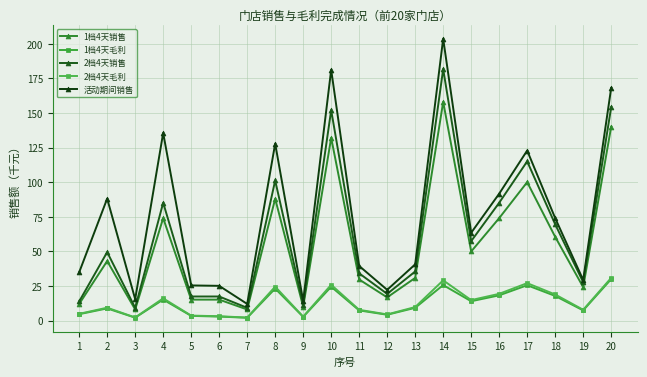

Reading left to right, what are all the values shown in this chart?

1档4天销售: 12.0	43.0	8.0	74.0	15.1	15.1	8.0	88.0	10.0	132.0	29.7	16.8	30.8	158.0	49.9	74.0	100.0	60.5	24.1	140.0
1档4天毛利: 4.6	8.8	2.1	15.1	3.4	2.9	2.0	23.1	2.7	24.4	7.3	4.2	9.2	25.6	14.0	18.2	25.5	17.8	7.3	29.9
2档4天销售: 13.8	49.4	9.2	85.1	17.4	17.4	9.2	101.2	11.5	152.0	34.1	19.3	35.4	181.7	57.4	85.1	115.0	69.6	27.8	154.1
2档4天毛利: 4.9	9.3	2.2	16.1	3.6	3.1	2.1	24.5	2.8	25.8	7.8	4.4	9.8	29.1	14.8	19.3	27.0	18.8	7.8	30.8
活动期间销售: 34.8	88.1	15.5	135.5	25.4	25.1	12.0	127.8	14.2	181.2	39.5	22.2	40.6	203.6	63.4	91.7	122.8	74.0	29.3	168.0